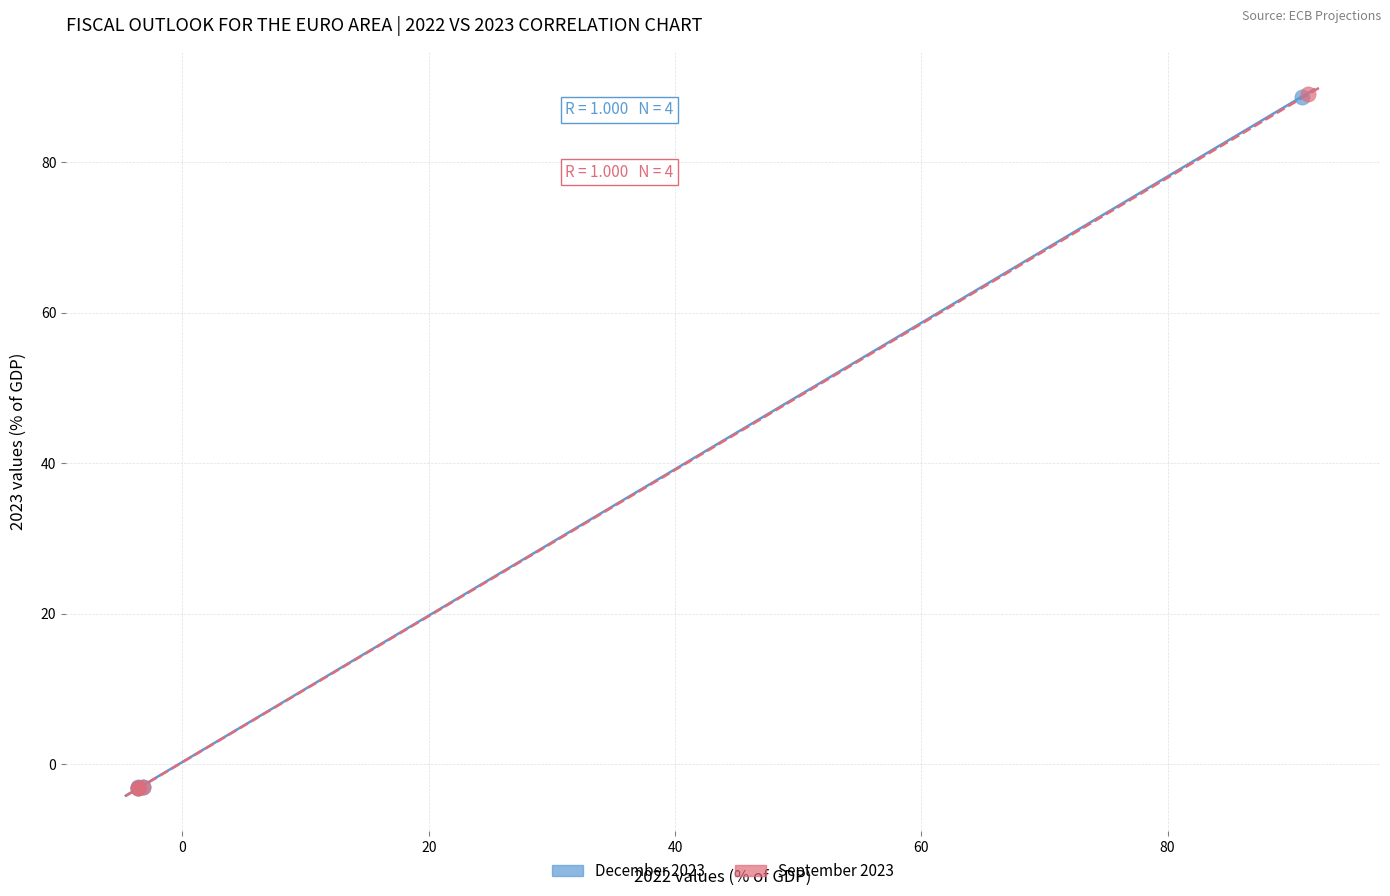

Which series has the widest spread of Y values?

September 2023